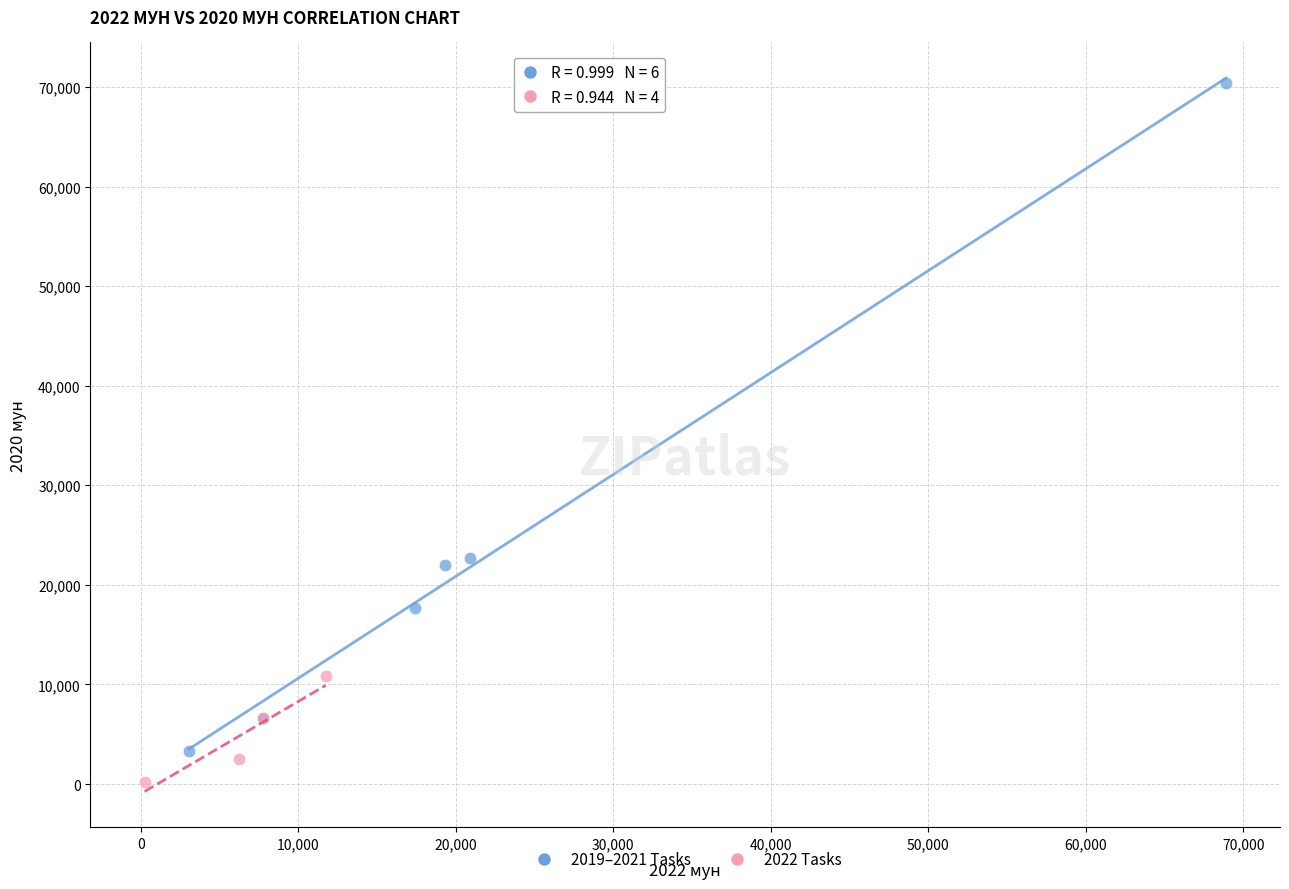

Which series has the largest Y range (max minus min)?

2019–2021 Tasks